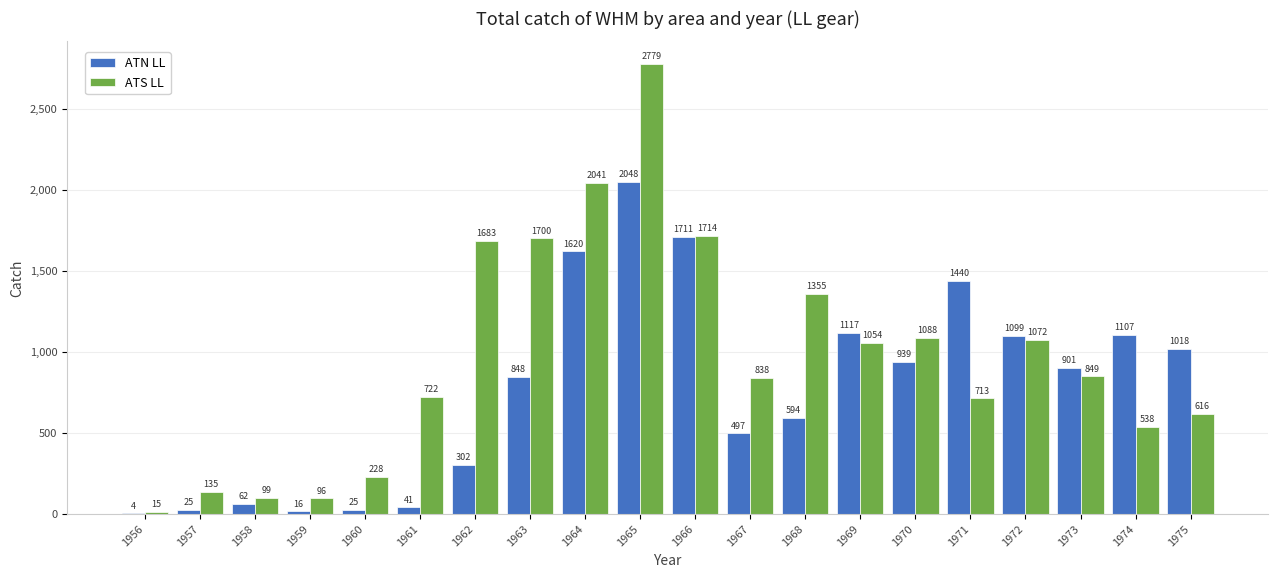

Reading left to right, transcribe all the data shown in this chart.

ATN LL: 1956=4	1957=25	1958=62	1959=16	1960=25	1961=41	1962=302	1963=848	1964=1620	1965=2048	1966=1711	1967=497	1968=594	1969=1117	1970=939	1971=1440	1972=1099	1973=901	1974=1107	1975=1018
ATS LL: 1956=15	1957=135	1958=99	1959=96	1960=228	1961=722	1962=1683	1963=1700	1964=2041	1965=2779	1966=1714	1967=838	1968=1355	1969=1054	1970=1088	1971=713	1972=1072	1973=849	1974=538	1975=616